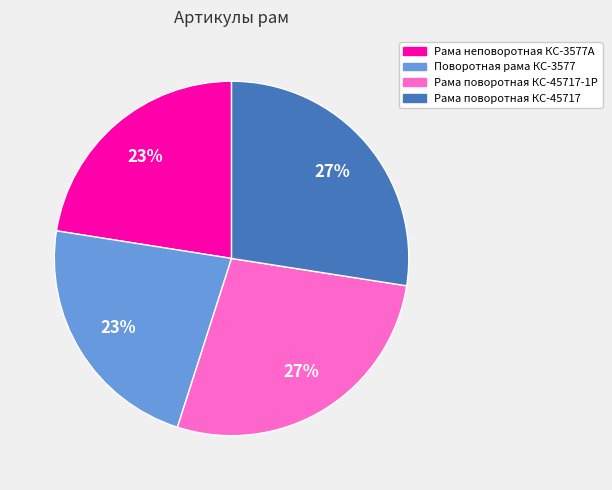

Is there any slice that represents more than half of the pie?

No